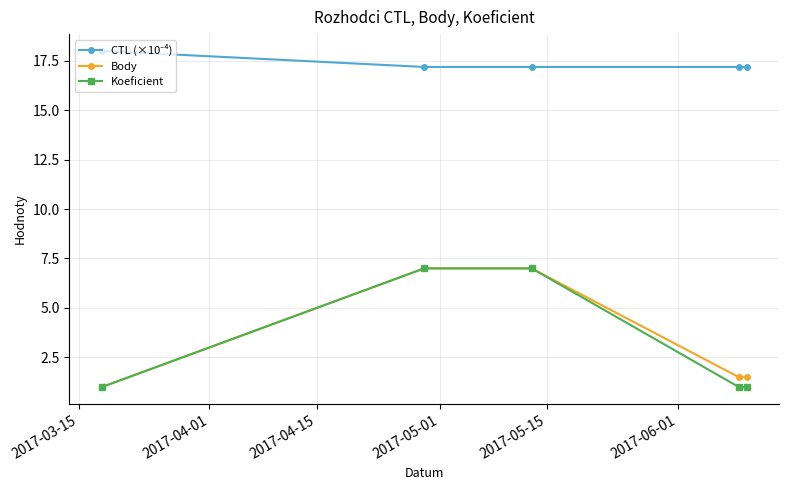

What is the minimum value for Body?

1.0